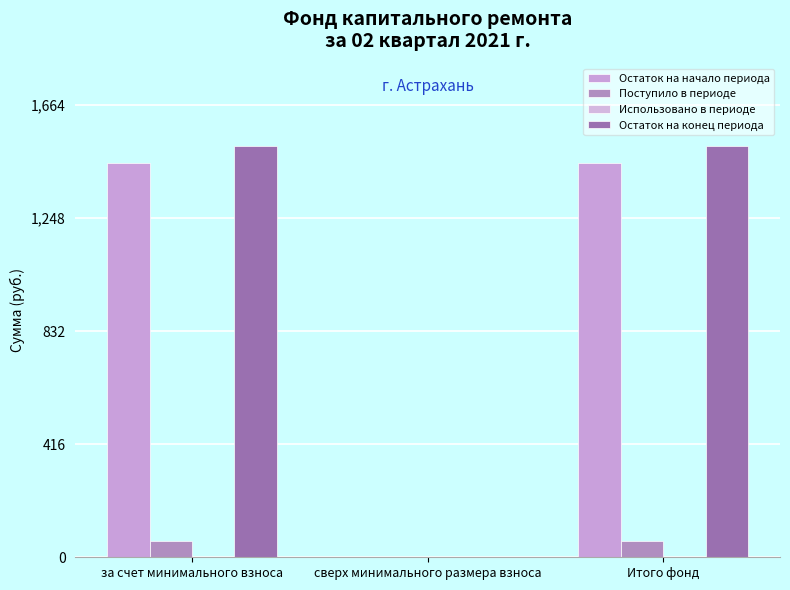

Between сверх минимального размера взноса and Итого фонд, which is larger?

Итого фонд